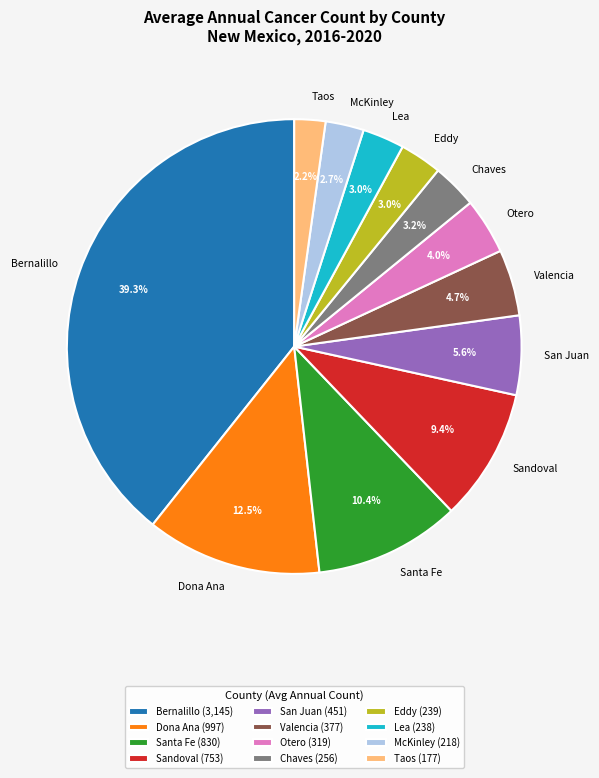

Between Bernalillo and McKinley, which is larger?

Bernalillo